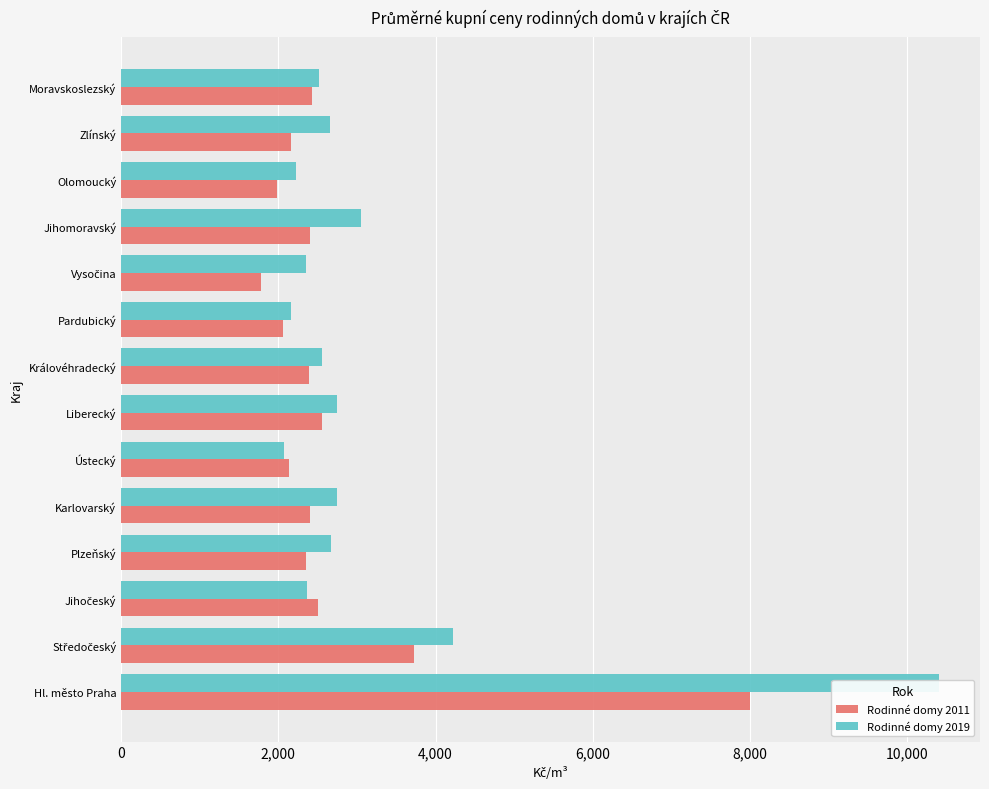

Is it true that Rodinné domy 2011 equals 4152 at Královéhradecký?

False